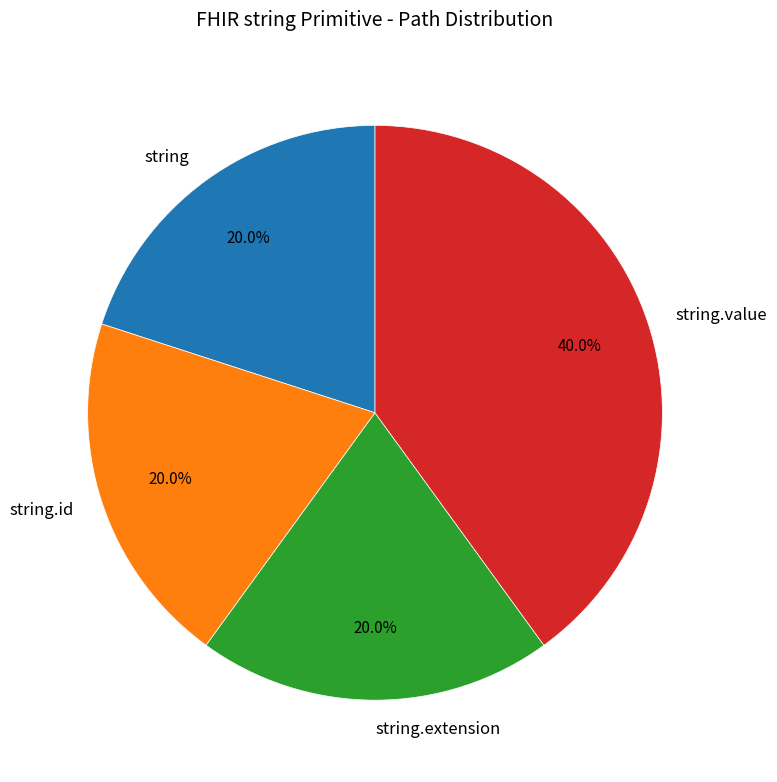

Which slice is the largest?

string.value